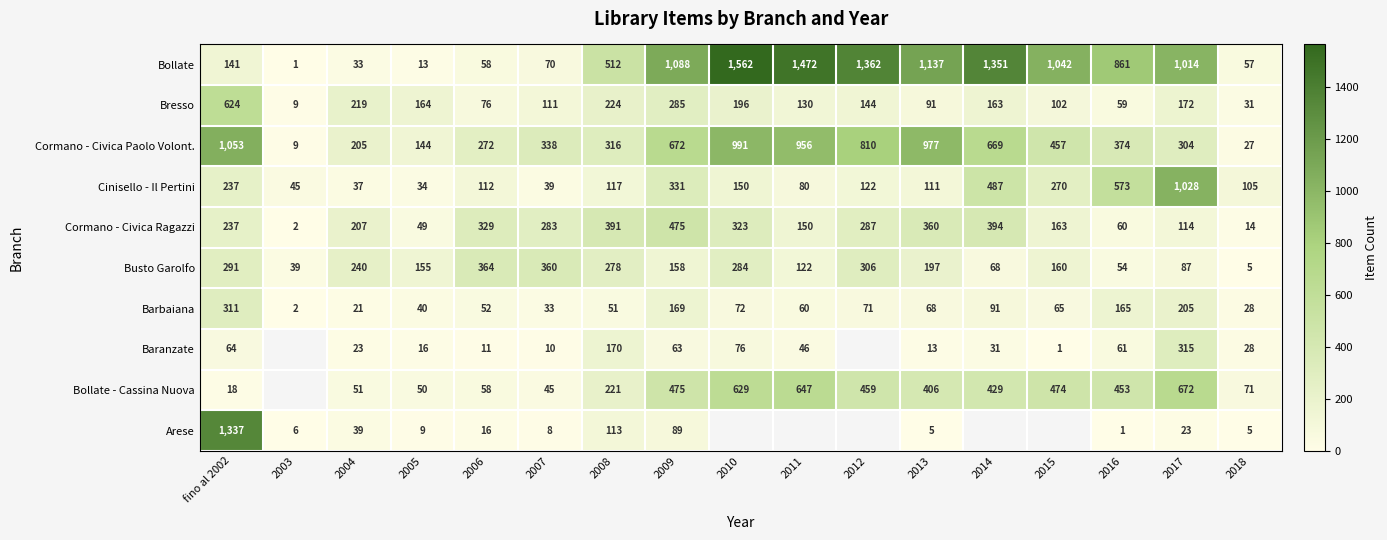

What is the average value of the Cormano - Civica Paolo Volont. series?

504